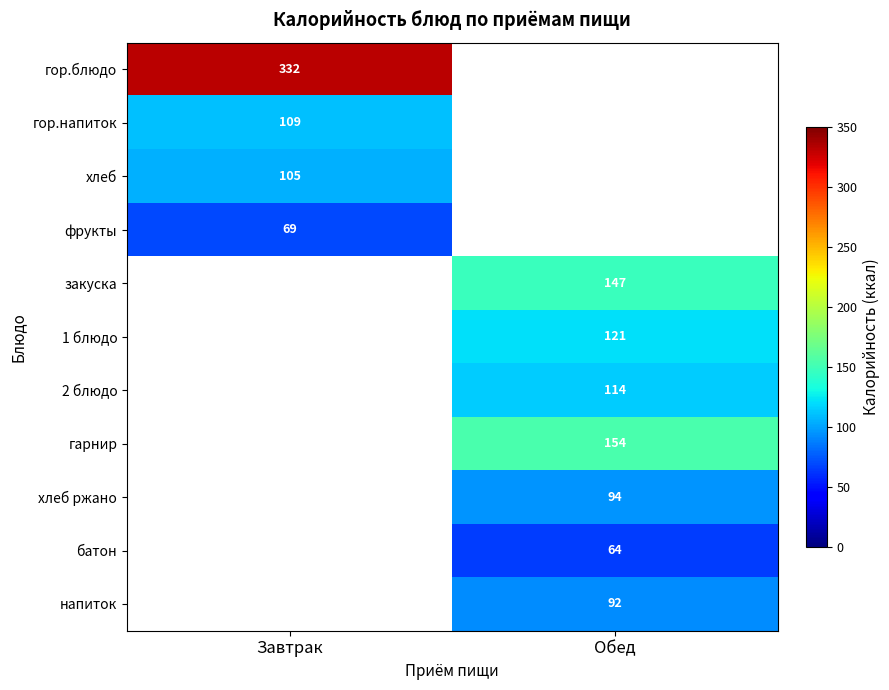

True or false: 2 блюдо has a value of 179 at Обед.

False